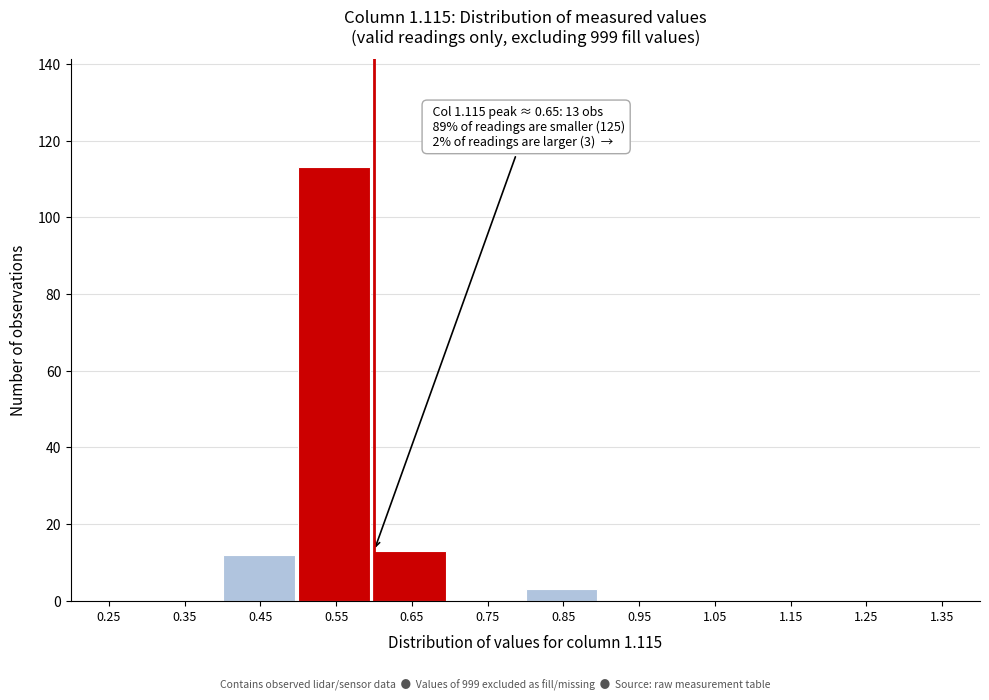

Reading left to right, transcribe all the data shown in this chart.

0.25=0	0.35=0	0.45=12	0.55=113	0.65=13	0.75=0	0.85=3	0.95=0	1.05=0	1.15=0	1.25=0	1.35=0